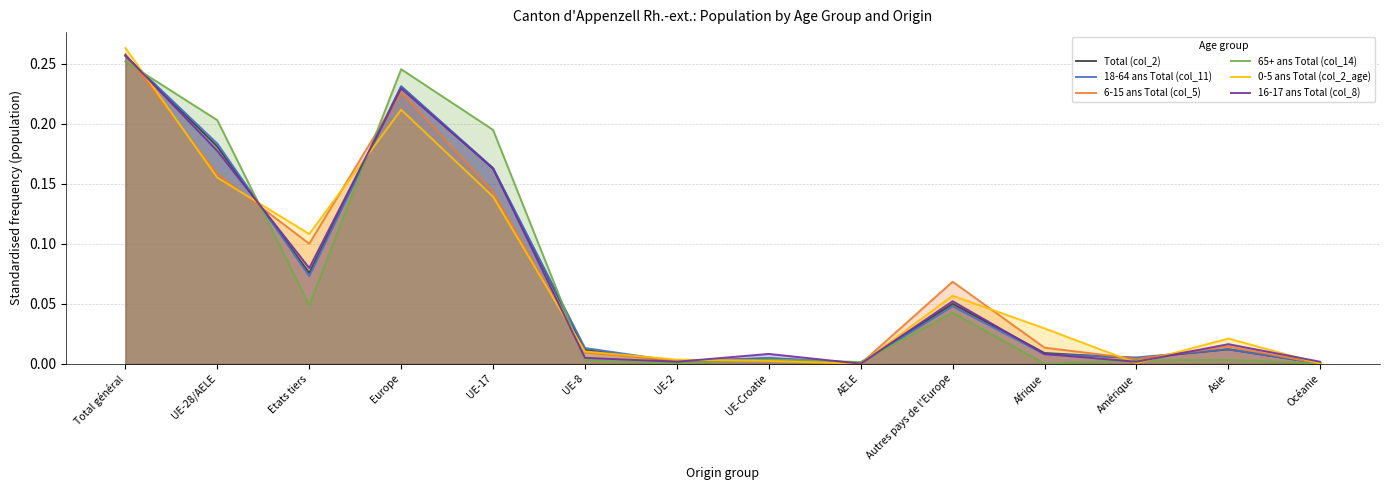

Which category has the highest value in the 0-5 ans Total (col_2_age) series?

Total général